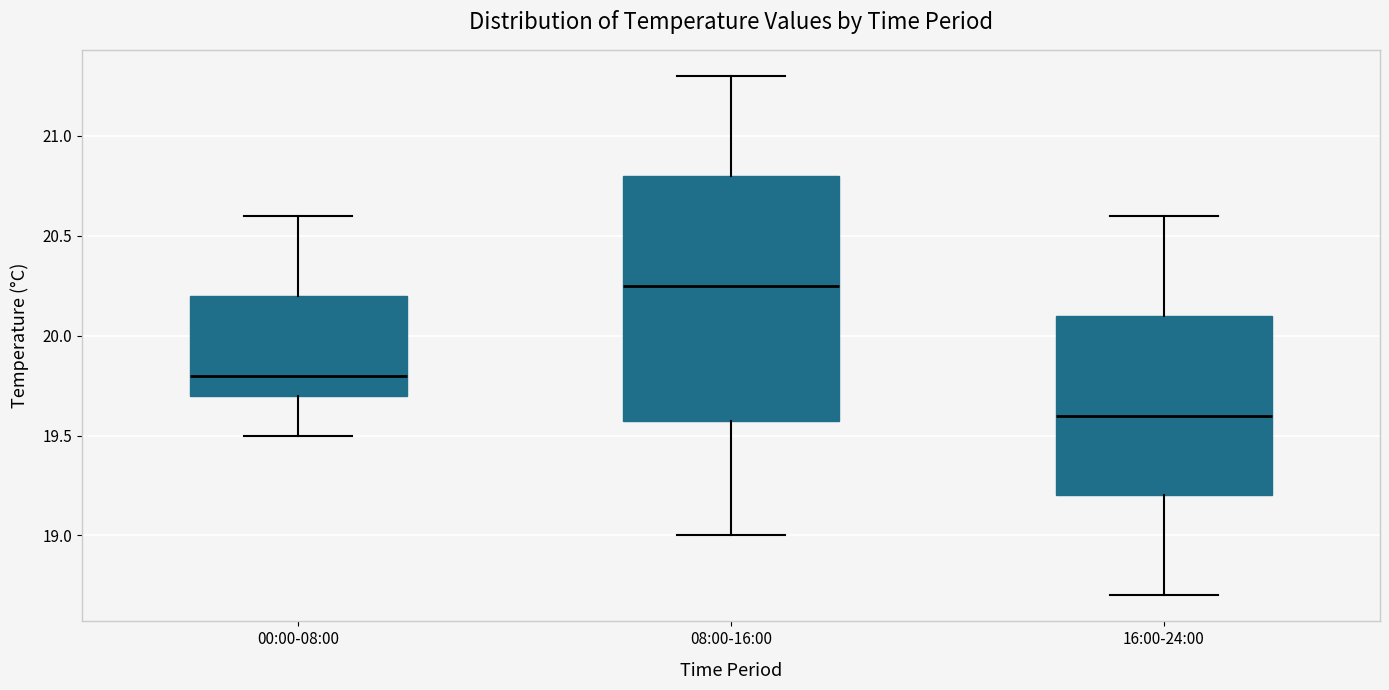

Reading left to right, read every box against the y-axis: the position of its median line, the range the box covers, and the ends of its whiskers. The values are not printed on the chart, so give them approximately, as read against the axis.

00:00-08:00: median 19.80, box 19.70 to 20.20, whiskers 19.50 to 20.60
08:00-16:00: median 20.25, box 19.60 to 20.80, whiskers 19.00 to 21.30
16:00-24:00: median 19.60, box 19.20 to 20.10, whiskers 18.70 to 20.60